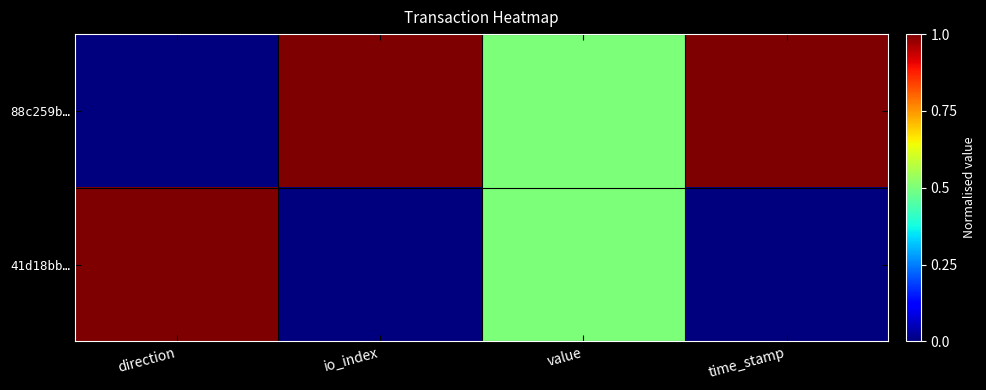

Reading left to right, transcribe all the data shown in this chart.

88c259b…: direction=0.0	io_index=1.0	value=0.5	time_stamp=1.0
41d18bb…: direction=1.0	io_index=0.0	value=0.5	time_stamp=0.0